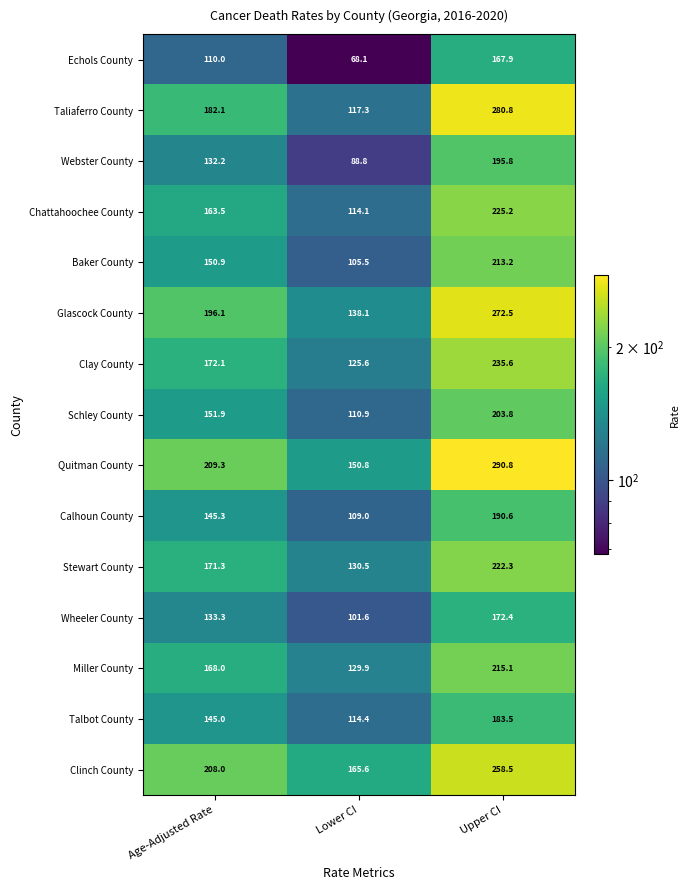

At which label is Talbot County closest to 148?

Age-Adjusted Rate